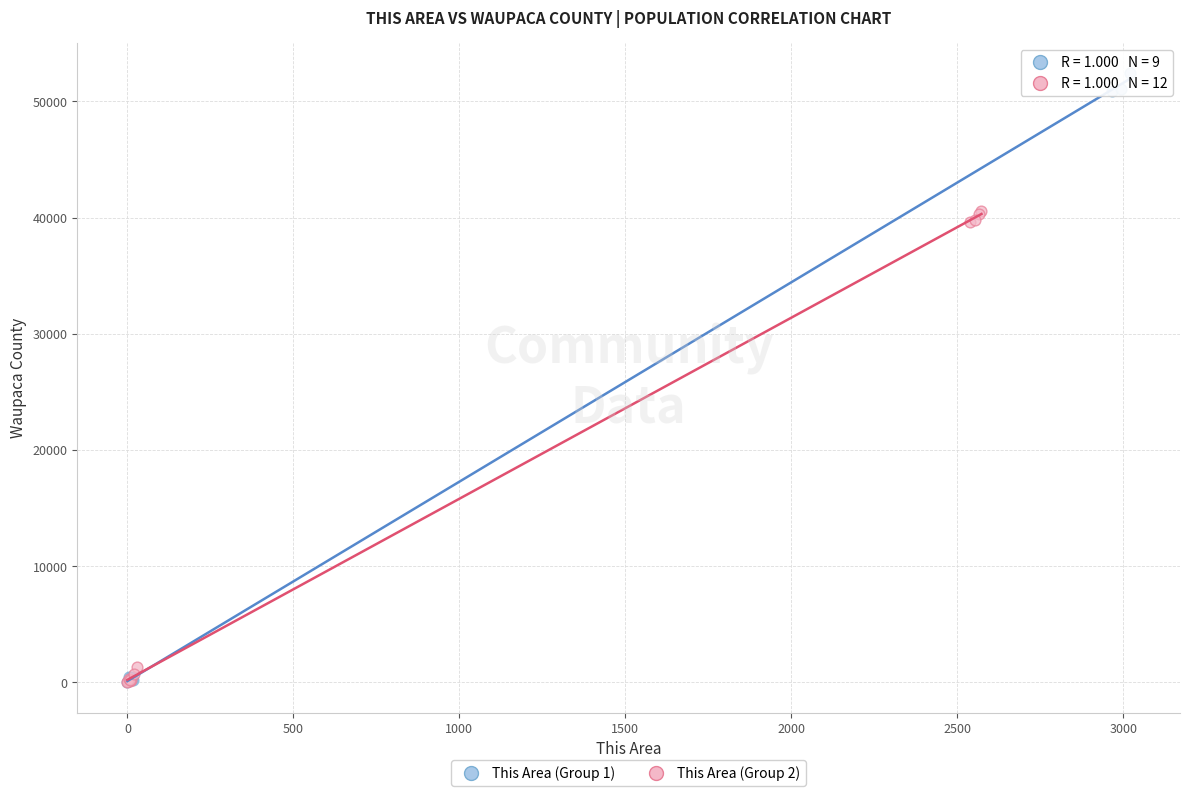

What are all the series names shown in the legend?

This Area (Group 1), This Area (Group 2)